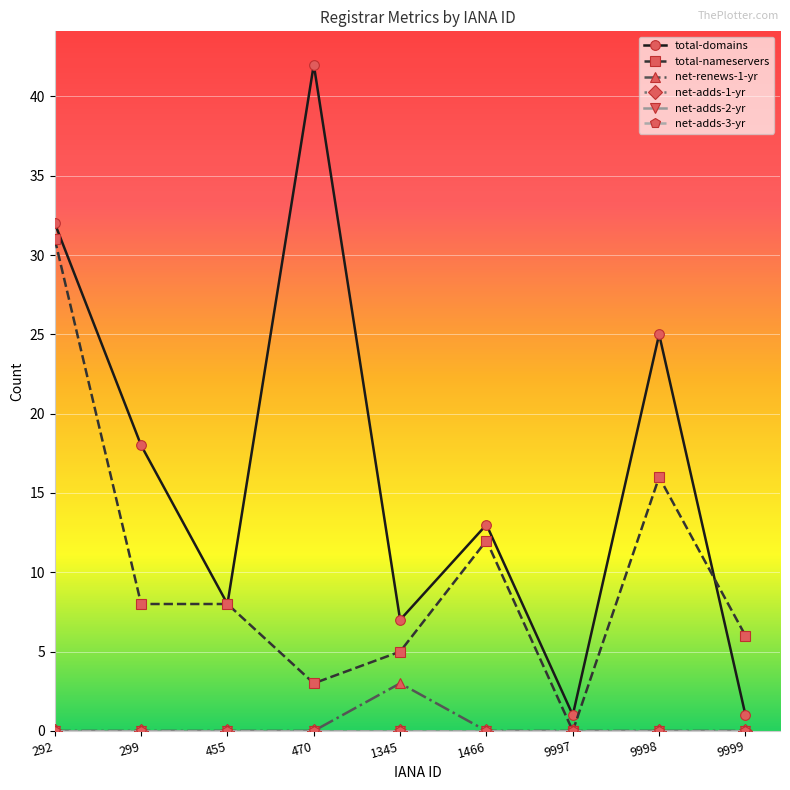

Which label corresponds to the largest value in the chart?

470